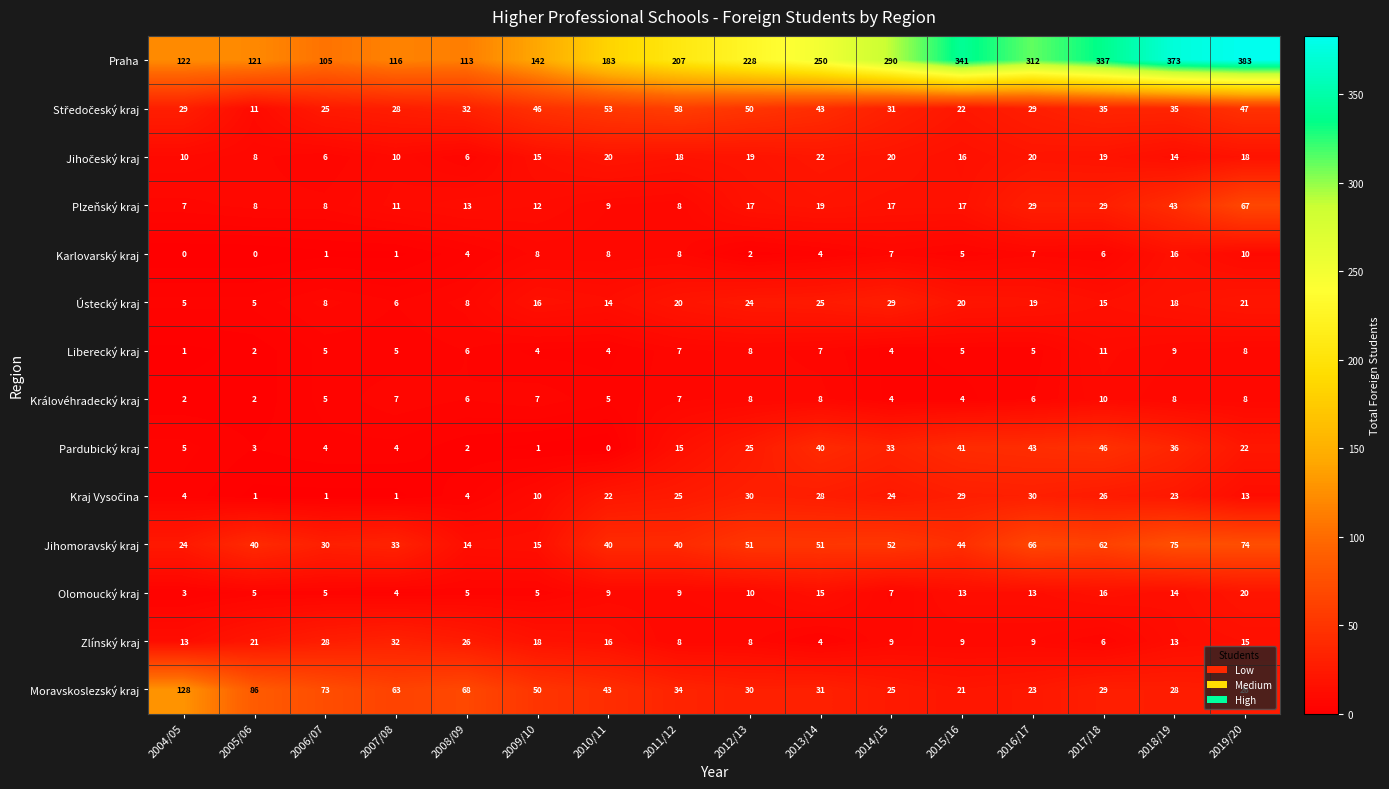

Which series has the largest range (max minus min)?

Praha